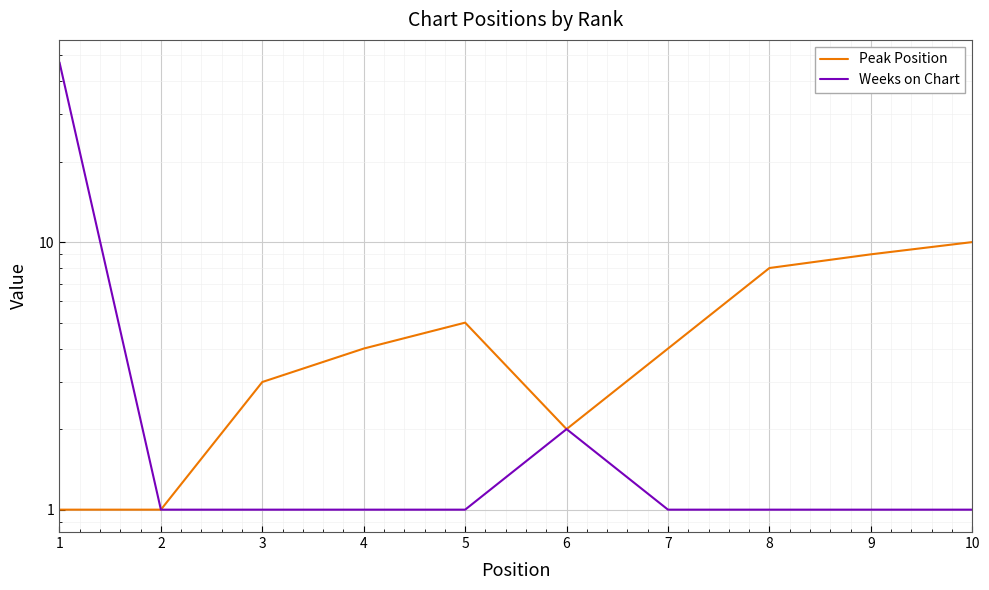

How many distinct data groups are displayed?

2